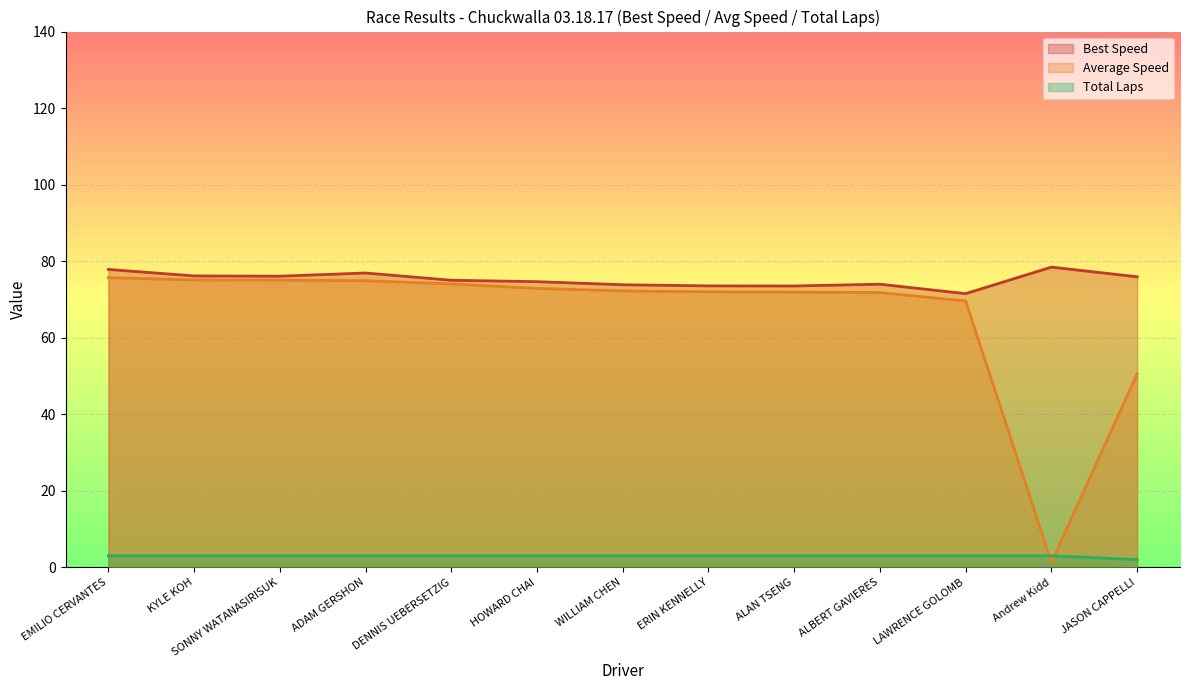

What is the difference between the maximum and minimum values in the Best Lap time series?

6.9